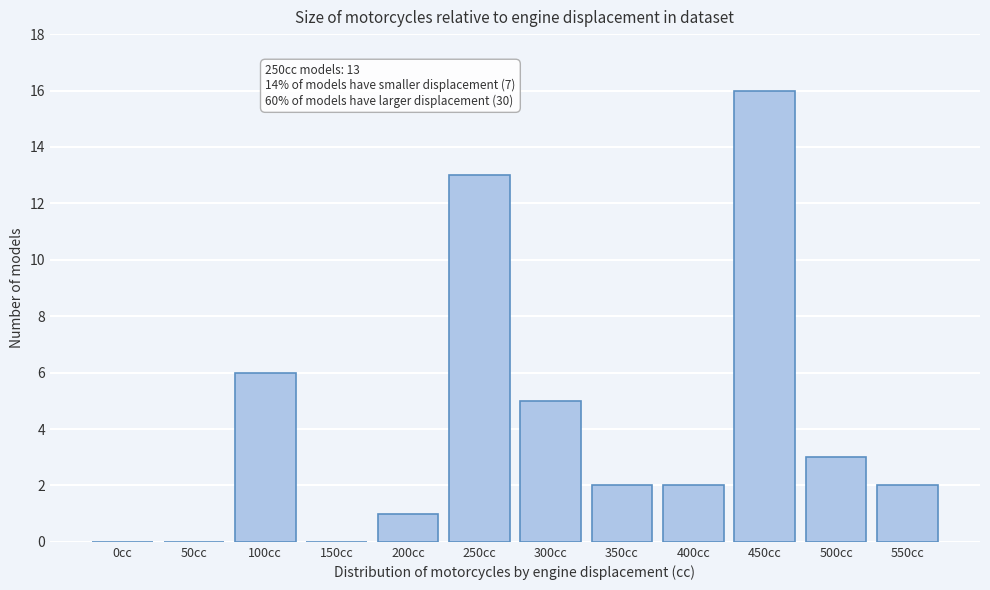

Reading left to right, extract all data points from this chart.

0cc=0	50cc=0	100cc=6	150cc=0	200cc=1	250cc=13	300cc=5	350cc=2	400cc=2	450cc=16	500cc=3	550cc=2